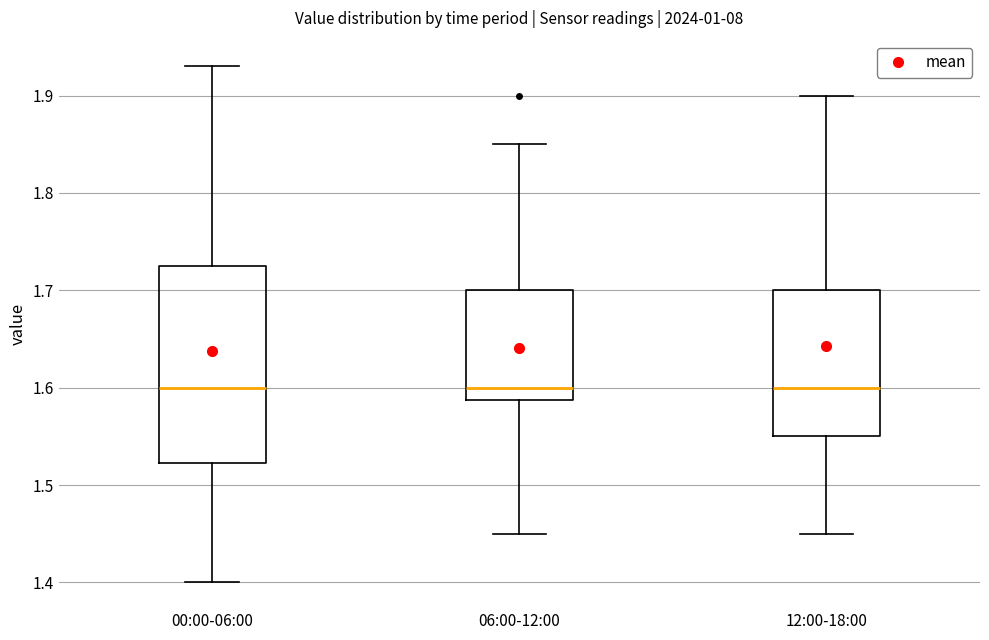

Reading left to right, read every box against the y-axis: the position of its median line, the range the box covers, and the ends of its whiskers. The values are not printed on the chart, so give them approximately, as read against the axis.

00:00-06:00: median 1.60, box 1.52 to 1.73, whiskers 1.40 to 1.93
06:00-12:00: median 1.60, box 1.59 to 1.70, whiskers 1.45 to 1.85
12:00-18:00: median 1.60, box 1.55 to 1.70, whiskers 1.45 to 1.90